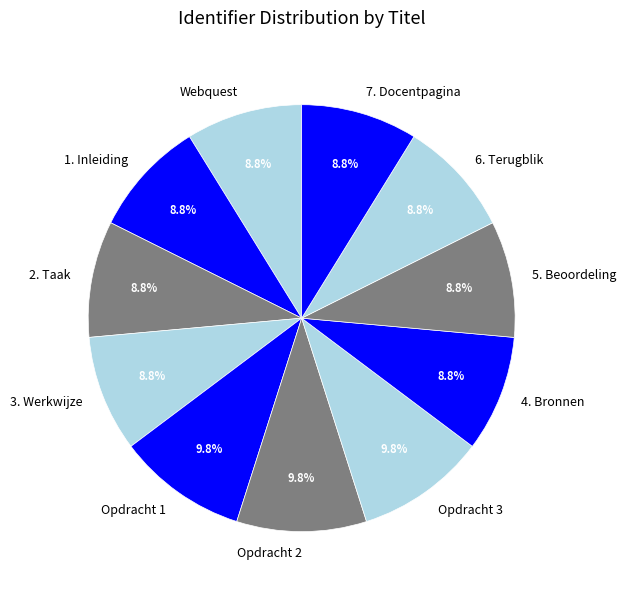

Between Opdracht 2 and 1. Inleiding, which is larger?

Opdracht 2